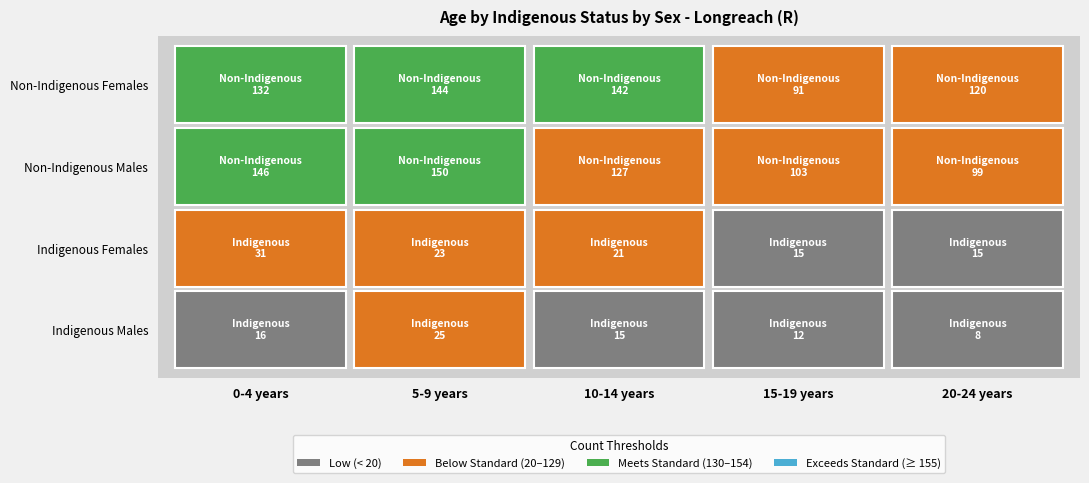

Reading left to right, extract all data points from this chart.

Indigenous Males: 0-4 years=16	5-9 years=25	10-14 years=15	15-19 years=12	20-24 years=8
Indigenous Females: 0-4 years=31	5-9 years=23	10-14 years=21	15-19 years=15	20-24 years=15
Non-Indigenous Males: 0-4 years=146	5-9 years=150	10-14 years=127	15-19 years=103	20-24 years=99
Non-Indigenous Females: 0-4 years=132	5-9 years=144	10-14 years=142	15-19 years=91	20-24 years=120